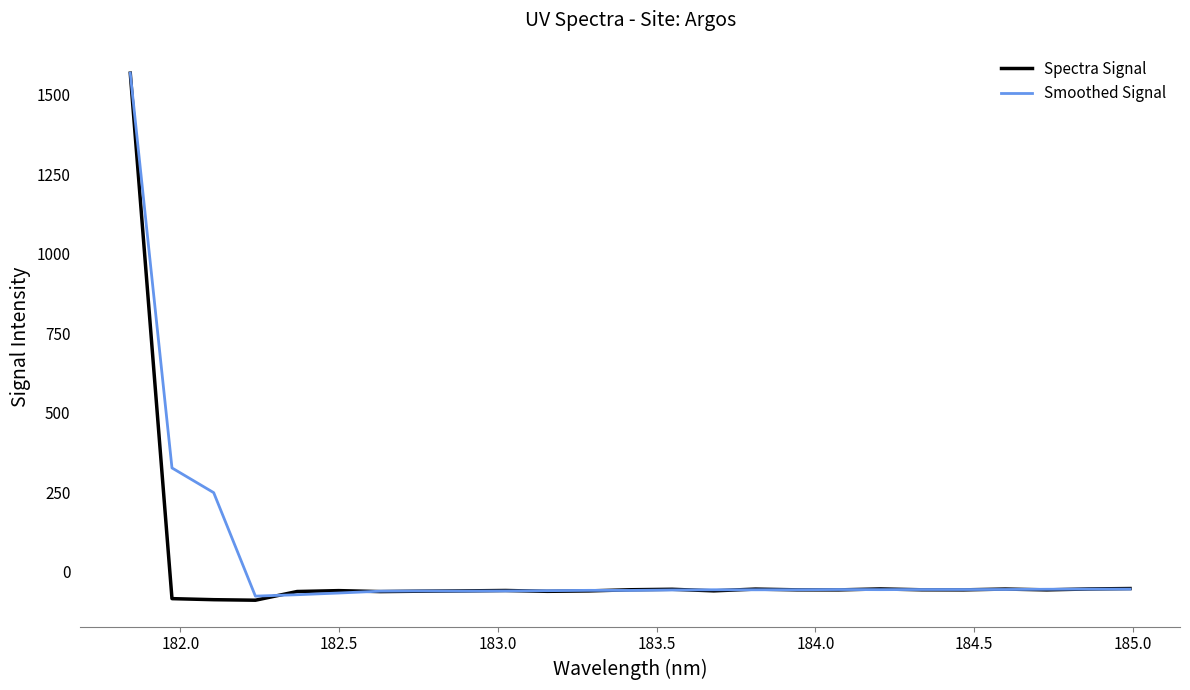

What is the minimum value shown in the chart?

-89.8